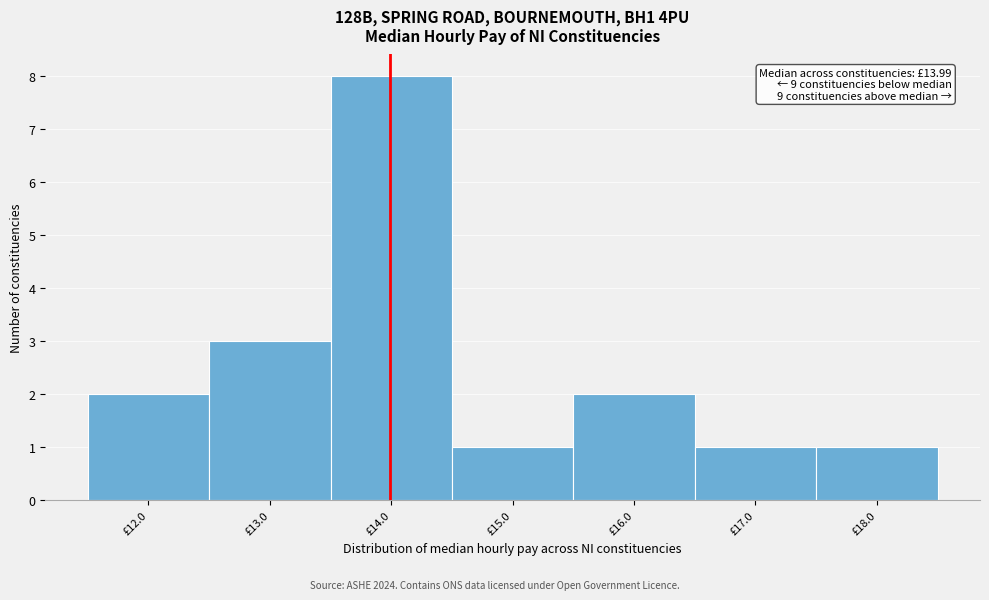

Over which range of the x-axis is the bar tallest?

13.5 to 14.5